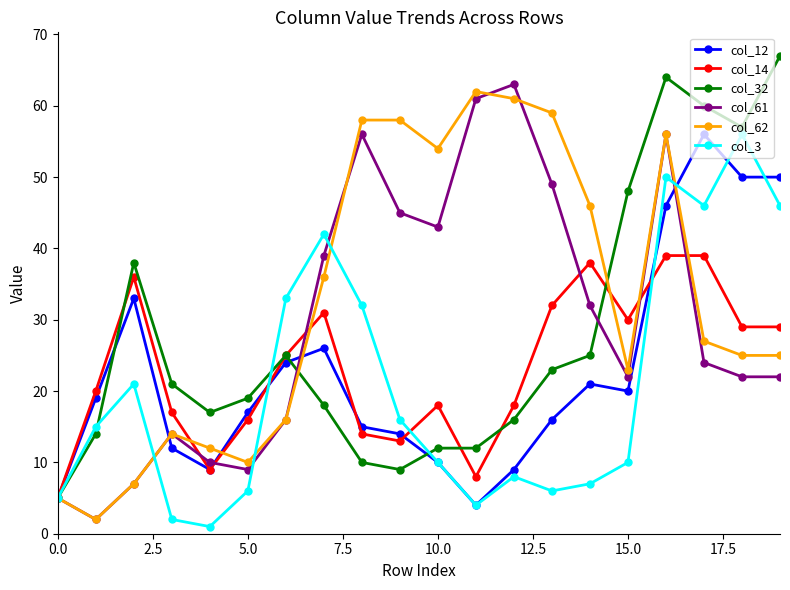

How many interior local valleys does the col_3 series have?

4